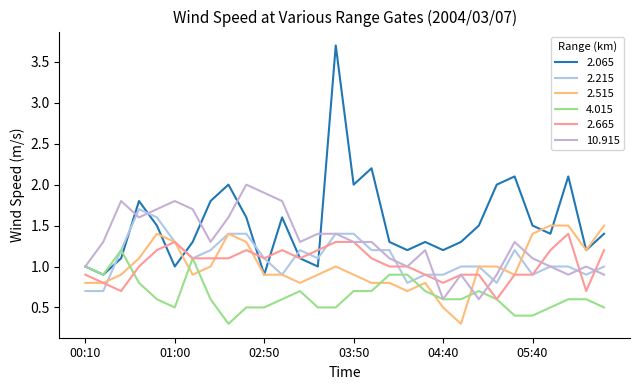

Does the chart display data point markers on the line(s)?

No